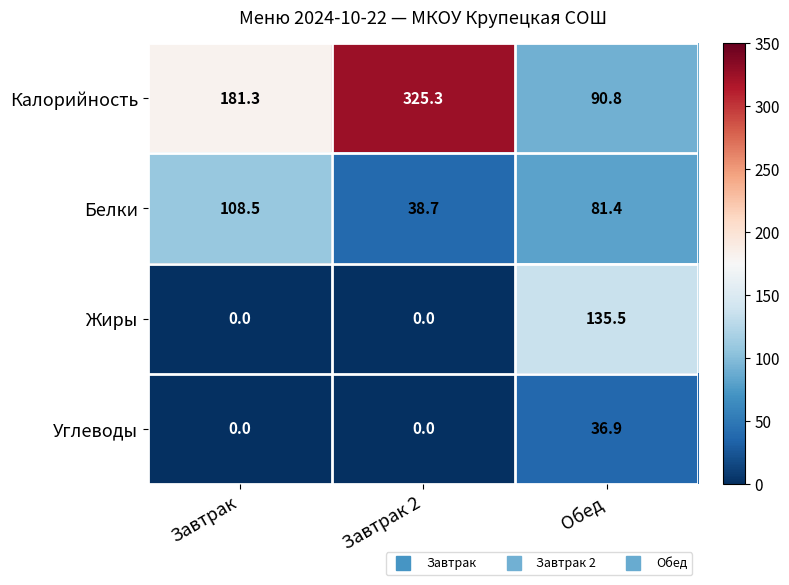

Which series has the largest range (max minus min)?

Калорийность